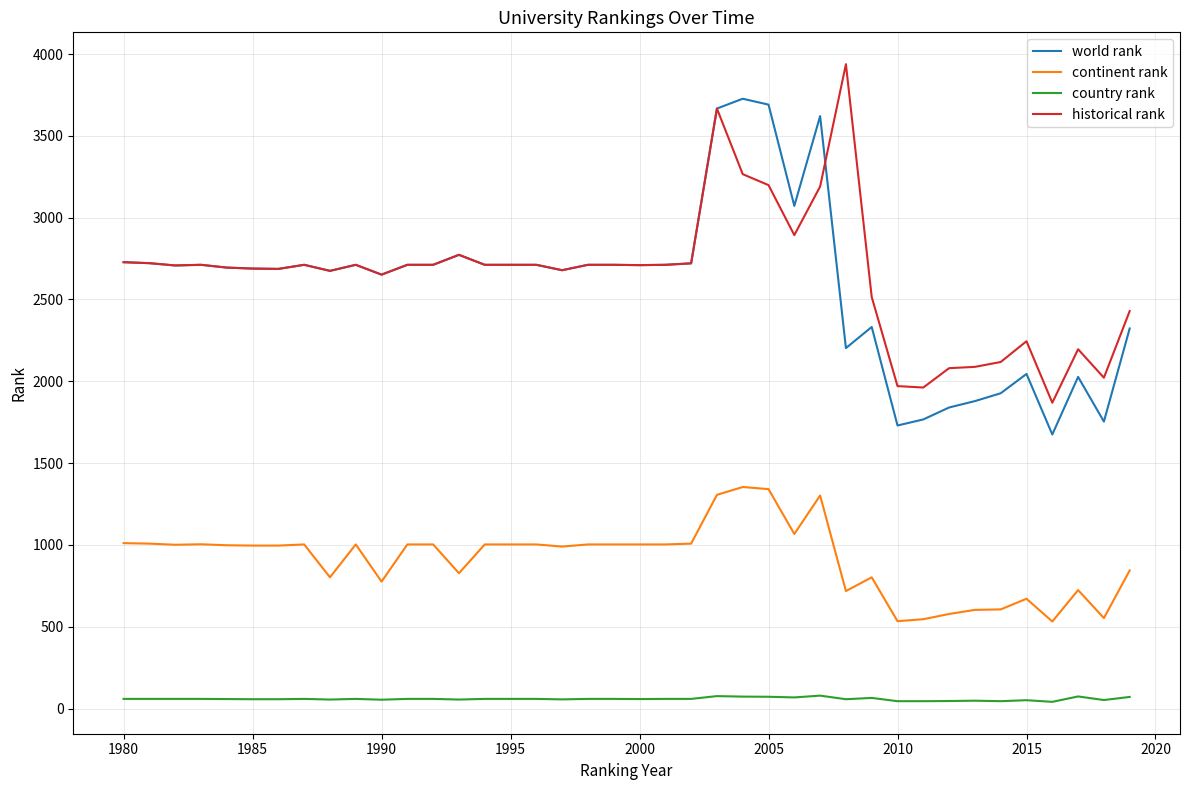

Rank the series by their maximum value, from highest to lowest.

historical rank, world rank, continent rank, country rank